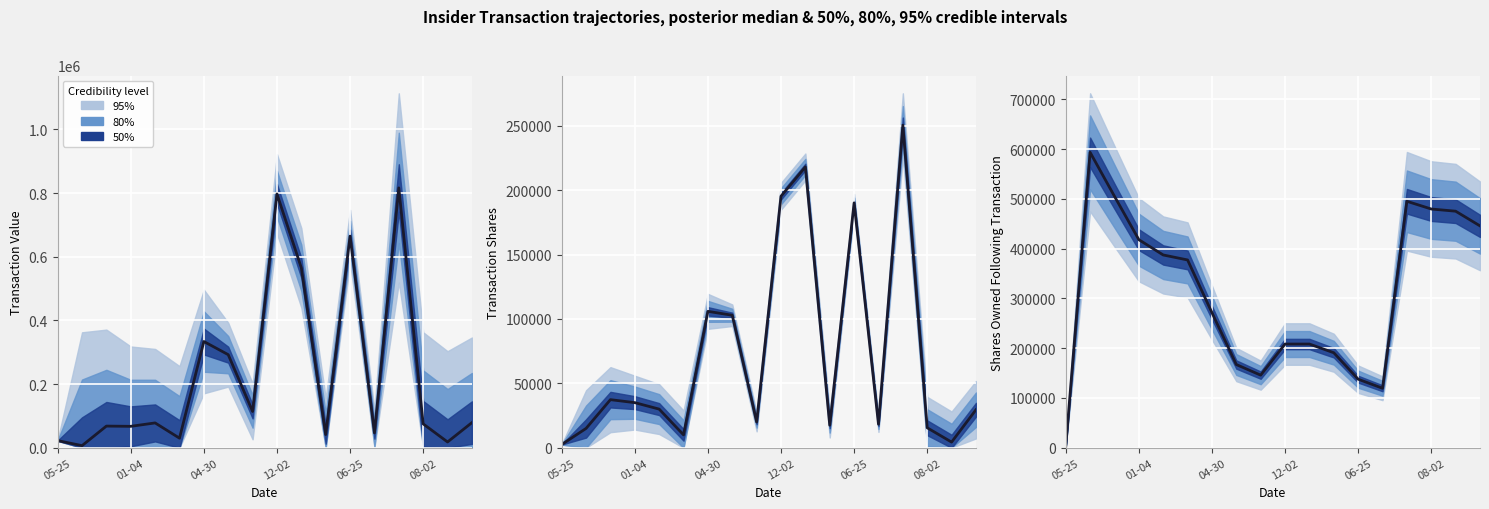

What is the value of the 12th point from the left?

190857